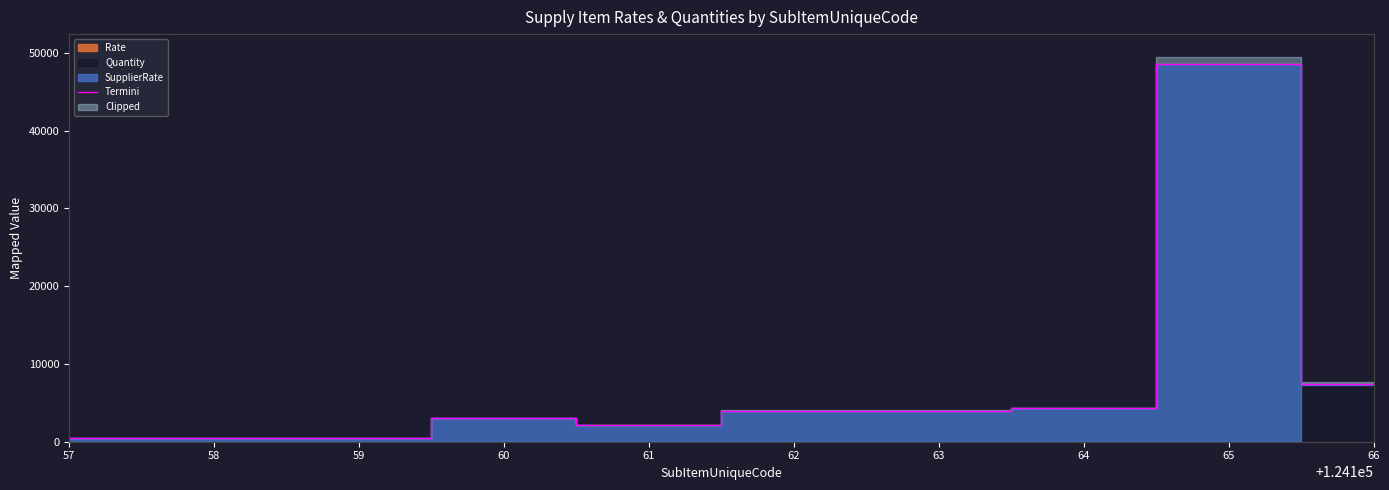

What is the smallest value displayed?

430.8